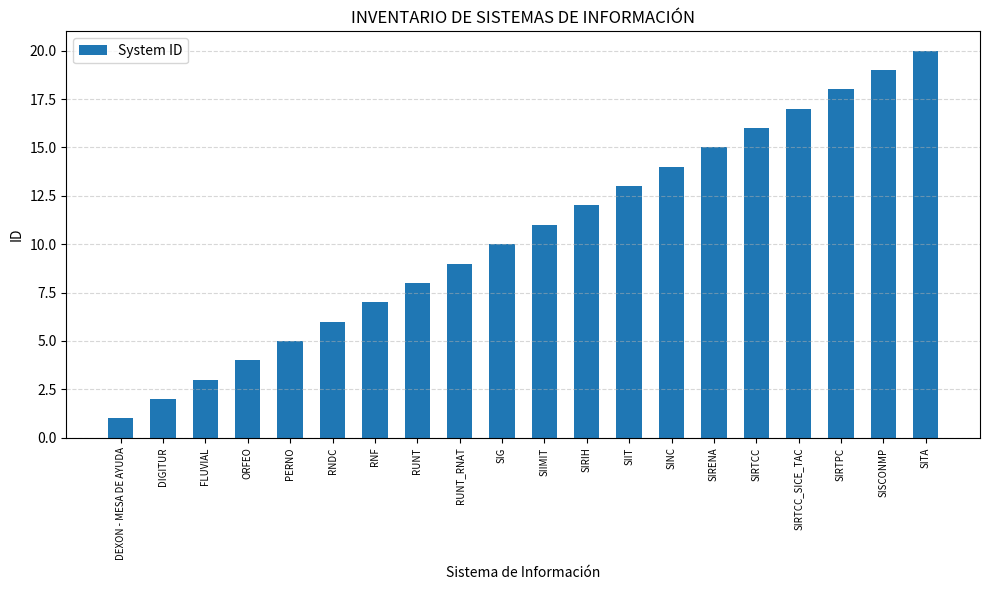

What is the greatest value displayed?

20